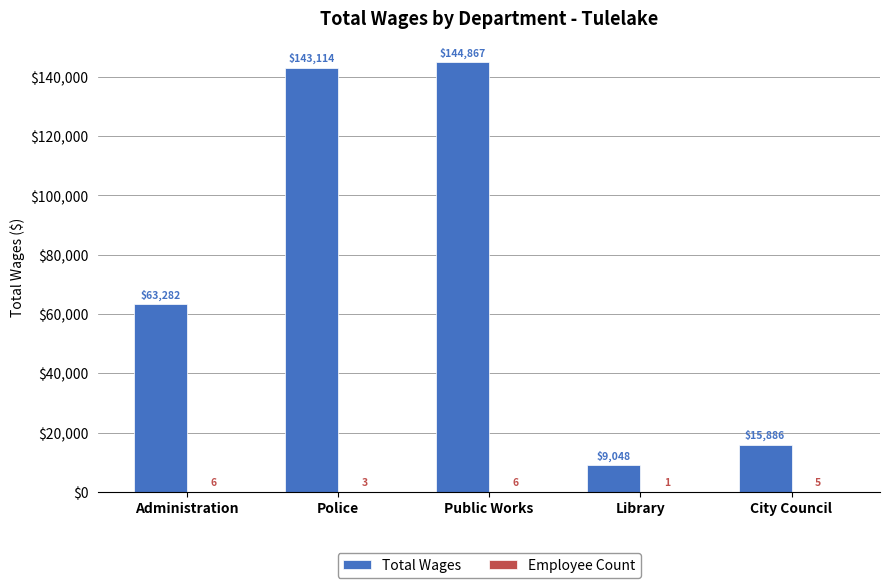

Where is Total Wages nearest to the value 76957?

Administration